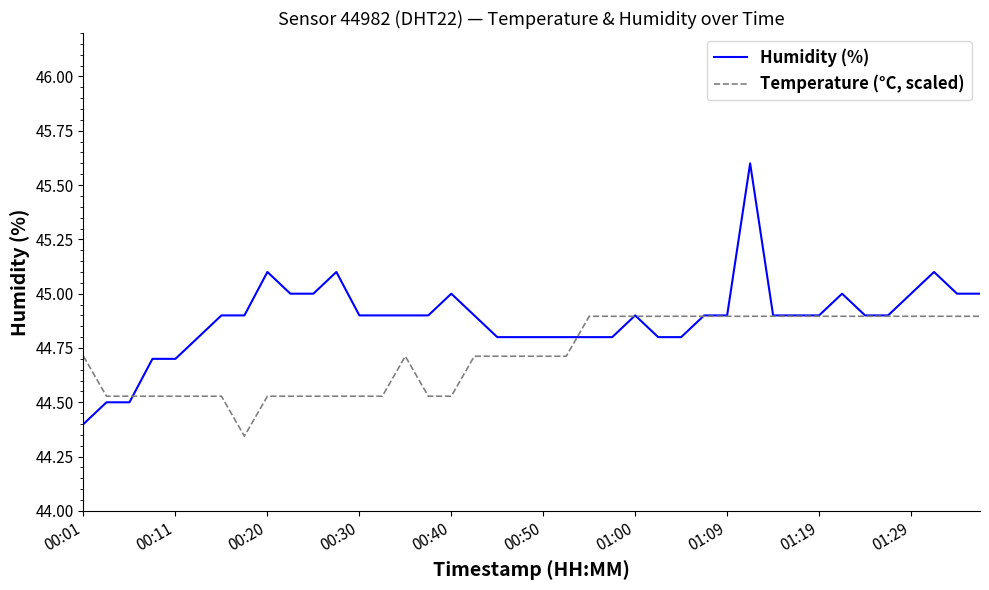

True or false: Humidity (%) and Temperature (°C, scaled) intersect in this chart.

True